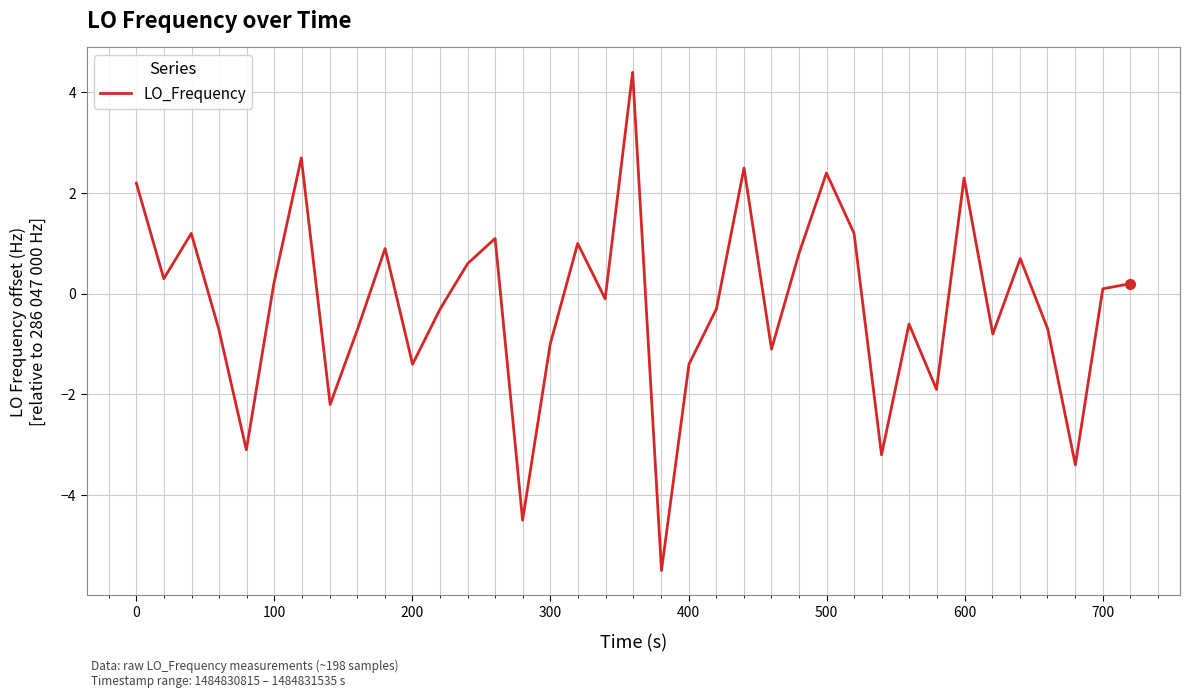

What is the difference between the maximum and minimum values?

9.9